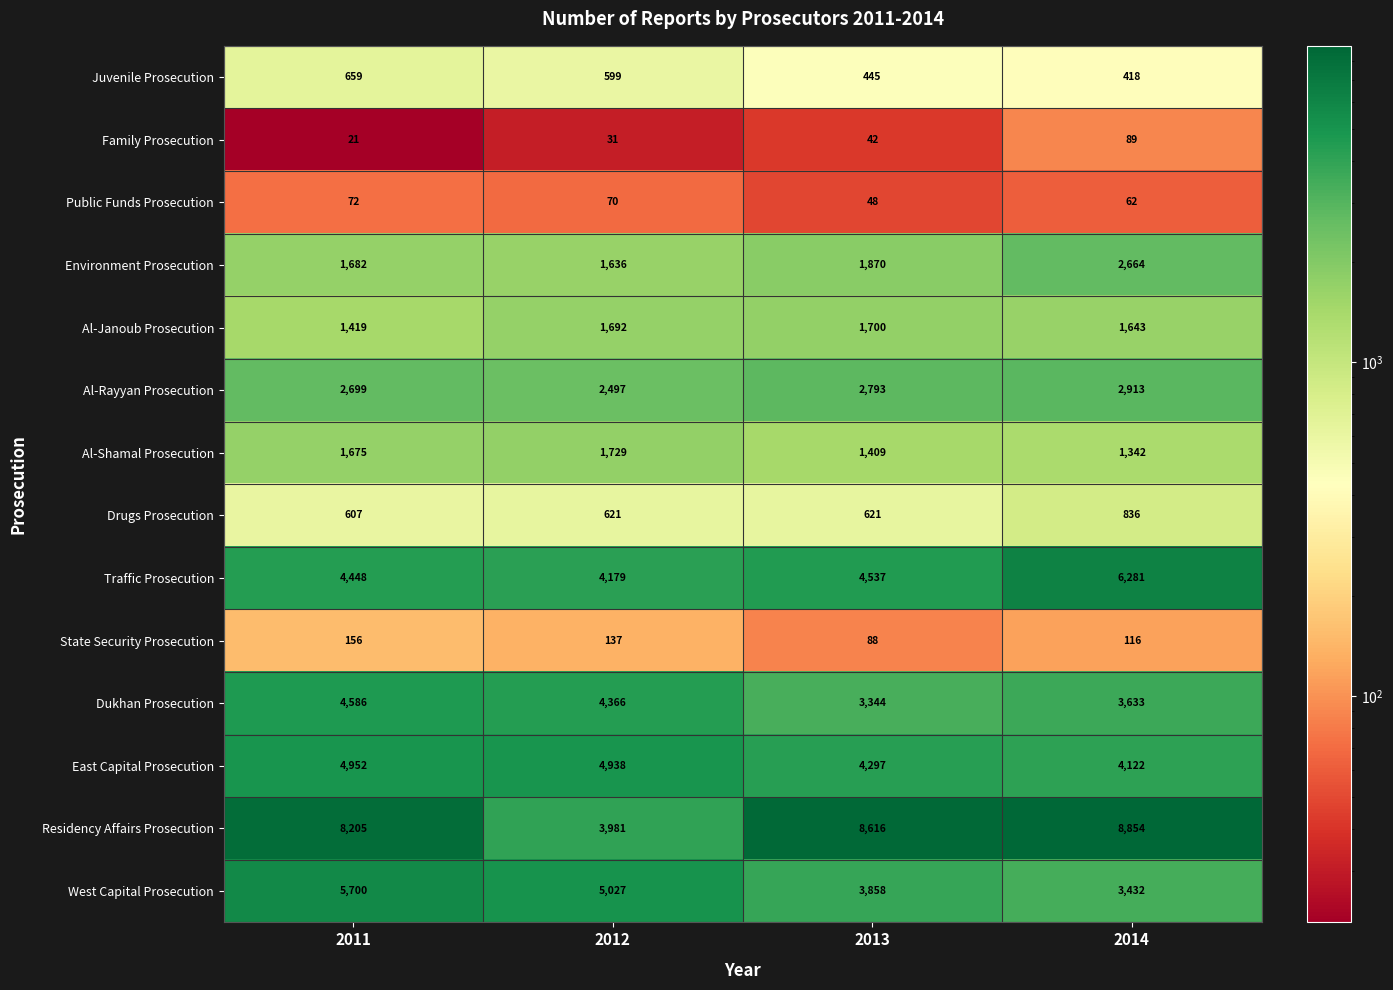

Which series has the largest total across all categories?

Residency Affairs Prosecution